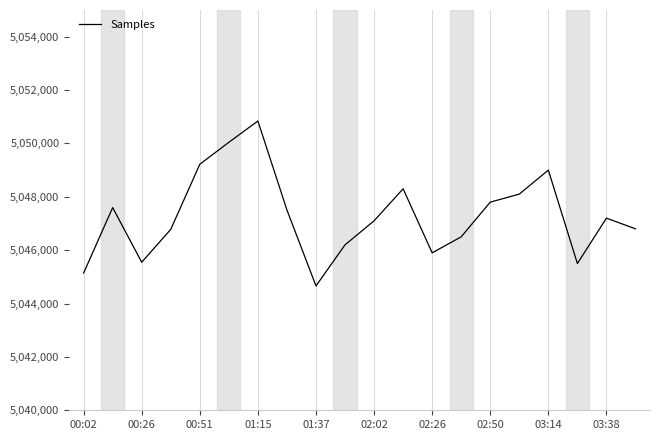

What is the maximum value shown in the chart?

5050840